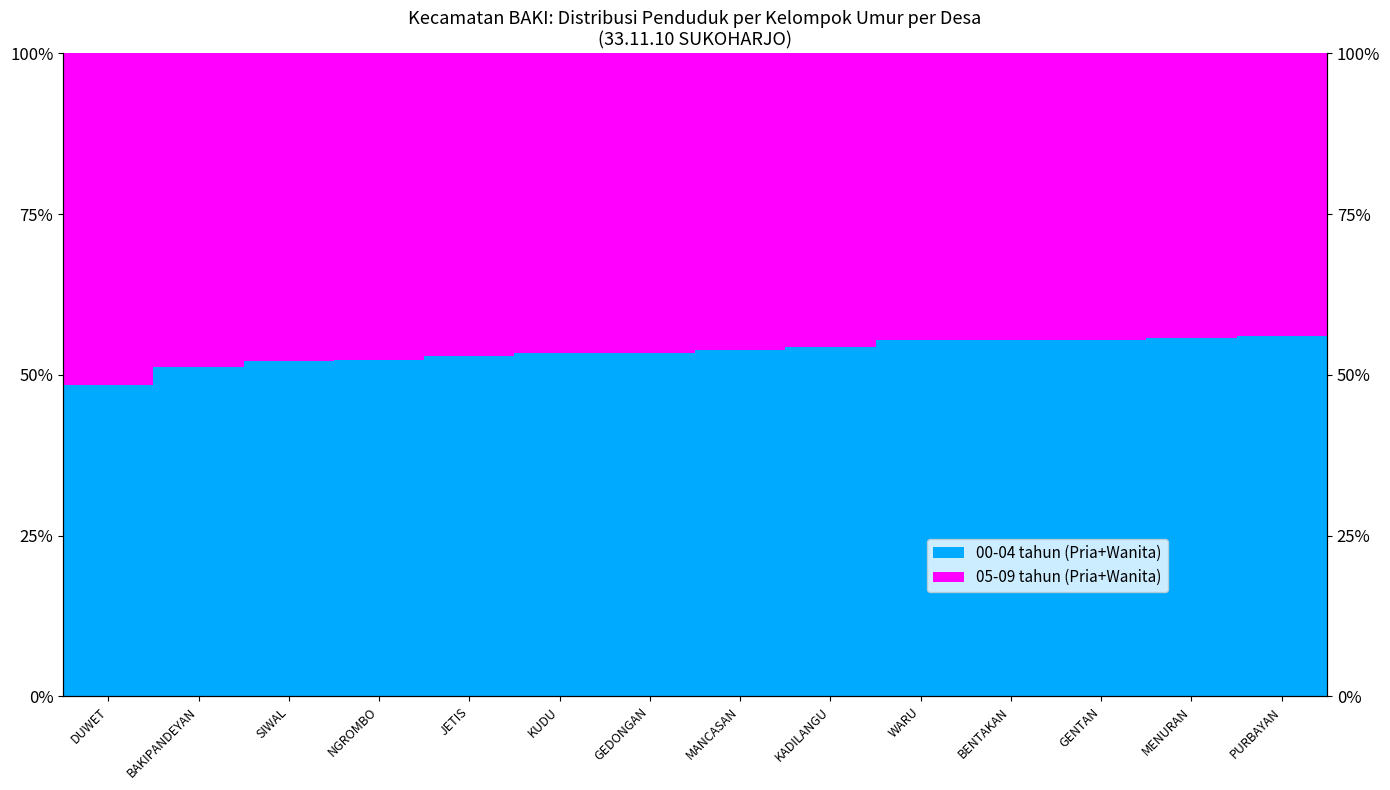

At GENTAN, list the series in order from smallest to largest.

05-09 tahun (Pria+Wanita), 00-04 tahun (Pria+Wanita)